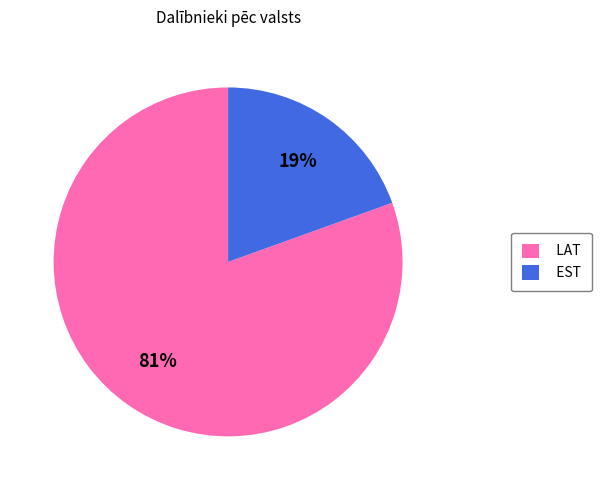

What percentage is the LAT slice, to the nearest percent?

81%